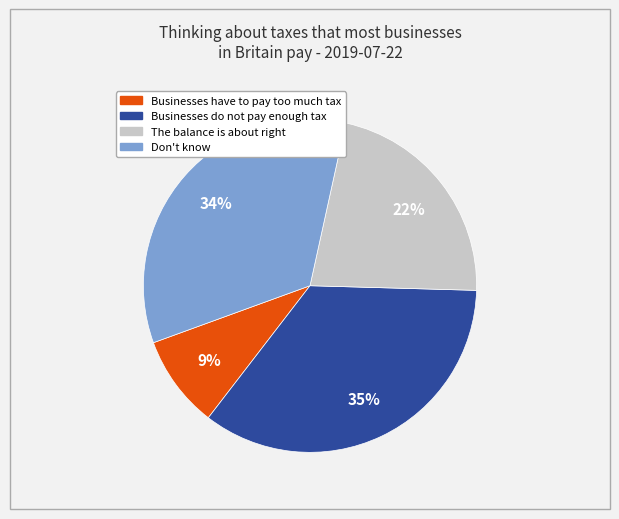

Which slice is the smallest?

Businesses have to pay too much tax